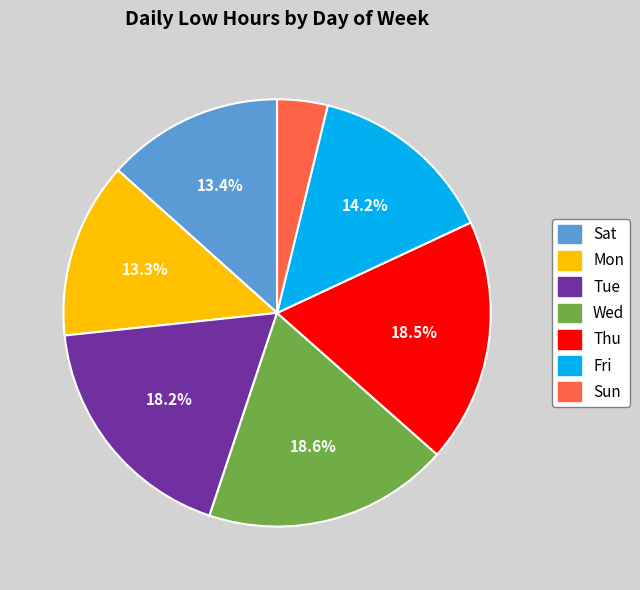

Is there any slice that represents more than half of the pie?

No